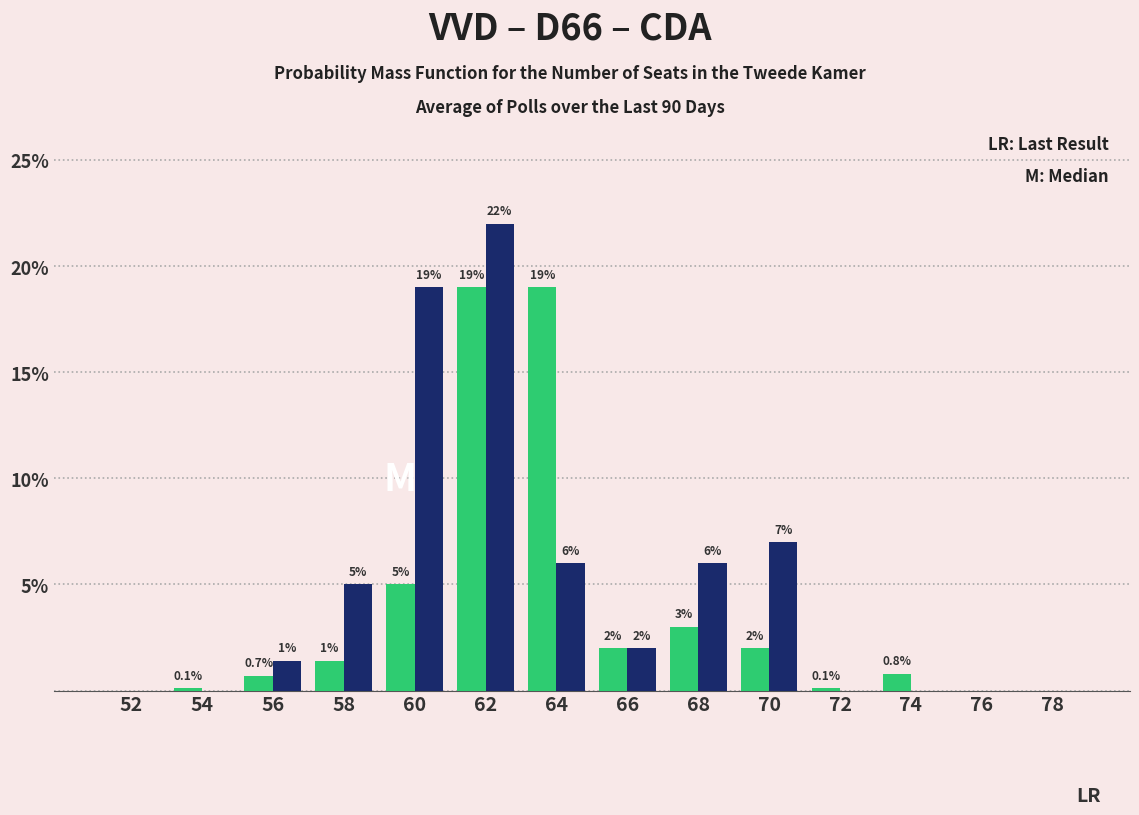

At which category is the sum across all series the highest?

62